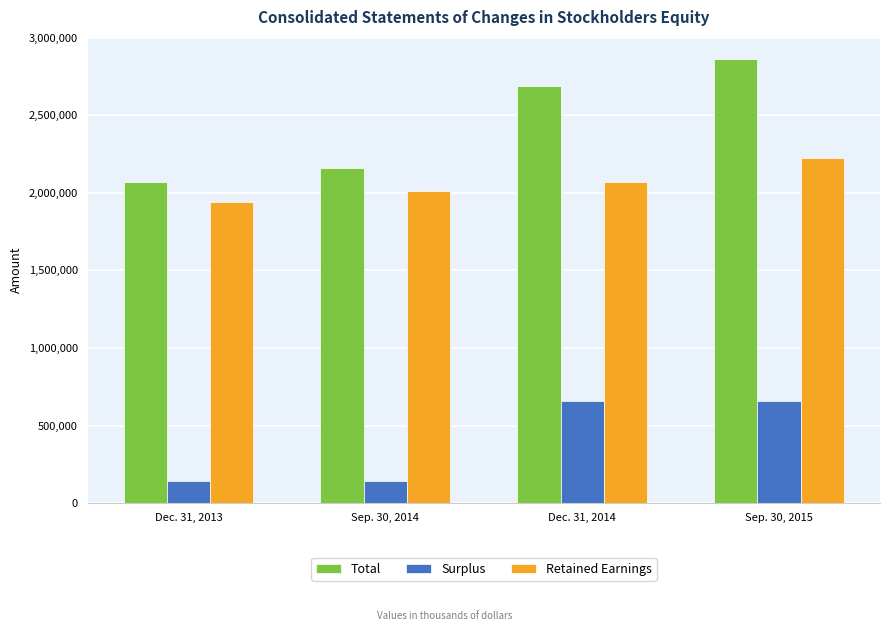

Reading left to right, extract all data points from this chart.

Total: 2071462	2161881	2687594	2862528
Surplus: 143766	143766	658918	658918
Retained Earnings: 1943345	2010354	2069647	2226476